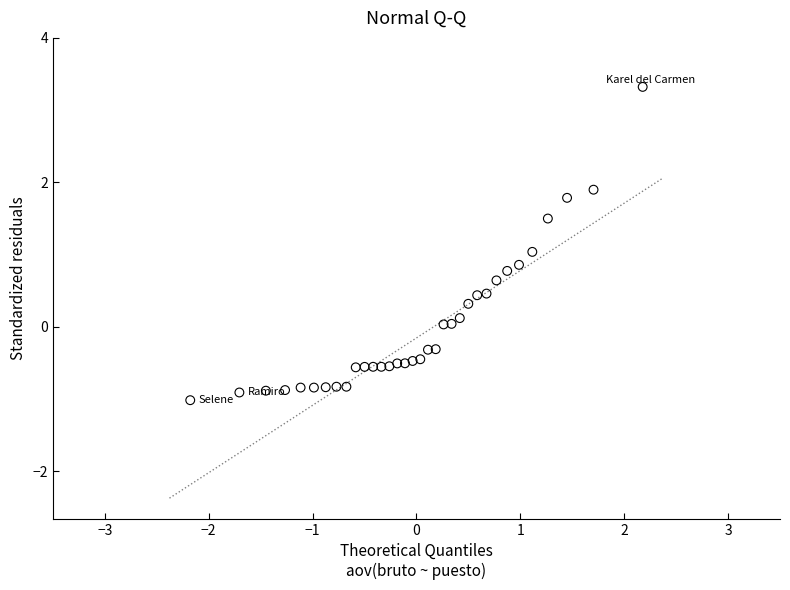

What is the range of X values (max minus min)?

4.4